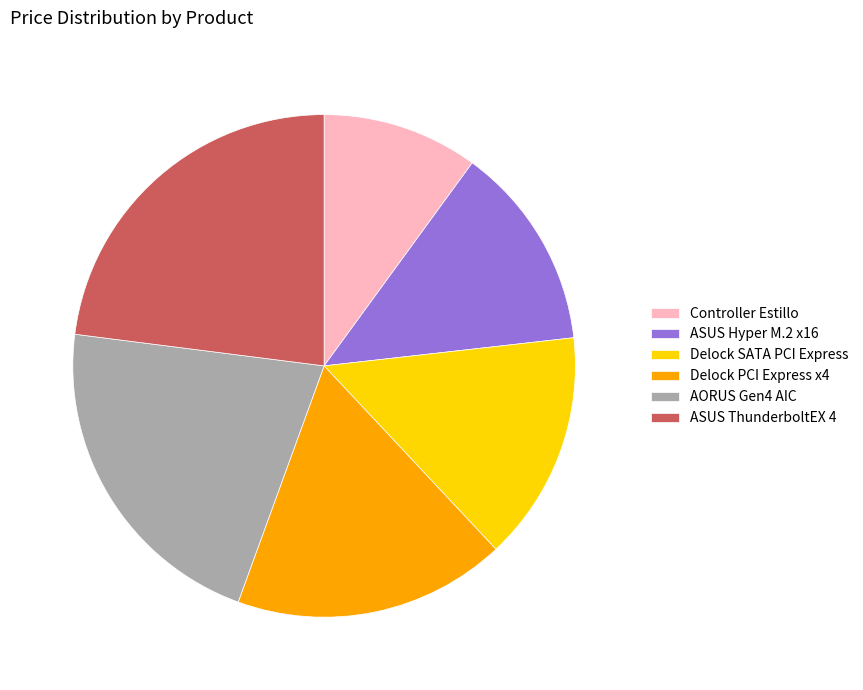

Is there any slice that represents more than half of the pie?

No